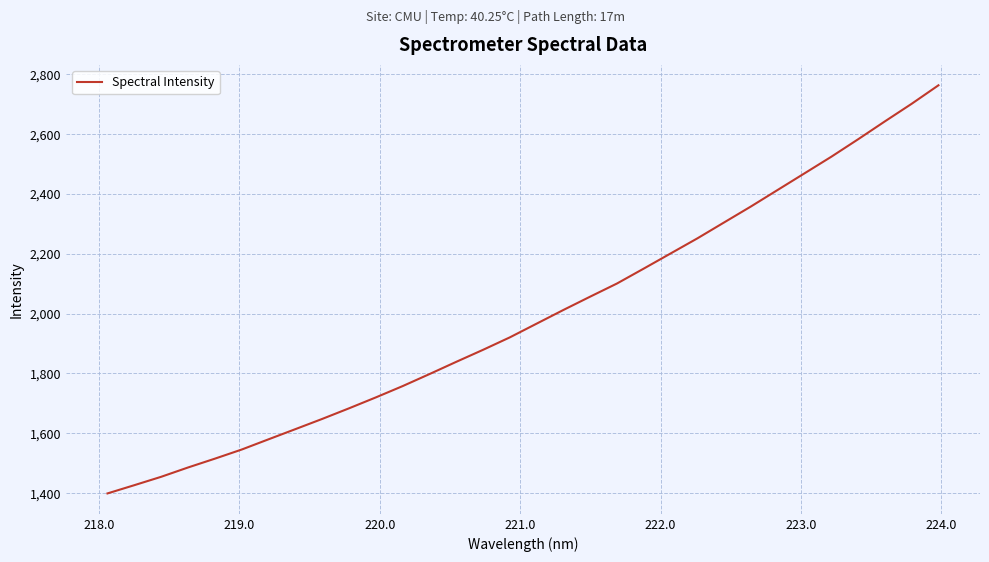

Reading left to right, list all the values displayed in this chart.

1399.1	1426.6	1454.6	1485.7	1515.2	1545.7	1579.9	1613.9	1648.0	1683.5	1720.0	1757.8	1797.9	1838.9	1879.1	1920.8	1966.7	2012.5	2057.0	2100.9	2150.8	2201.3	2251.9	2305.2	2358.5	2413.9	2469.3	2524.7	2583.1	2642.9	2701.7	2763.5